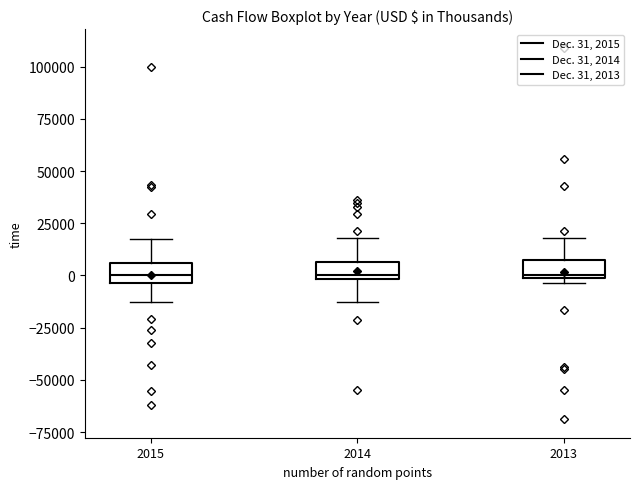

Where is the lower edge of the box at x = 2013 on the y-axis? The values are not printed on the chart, so give them approximately, as read against the axis.

0